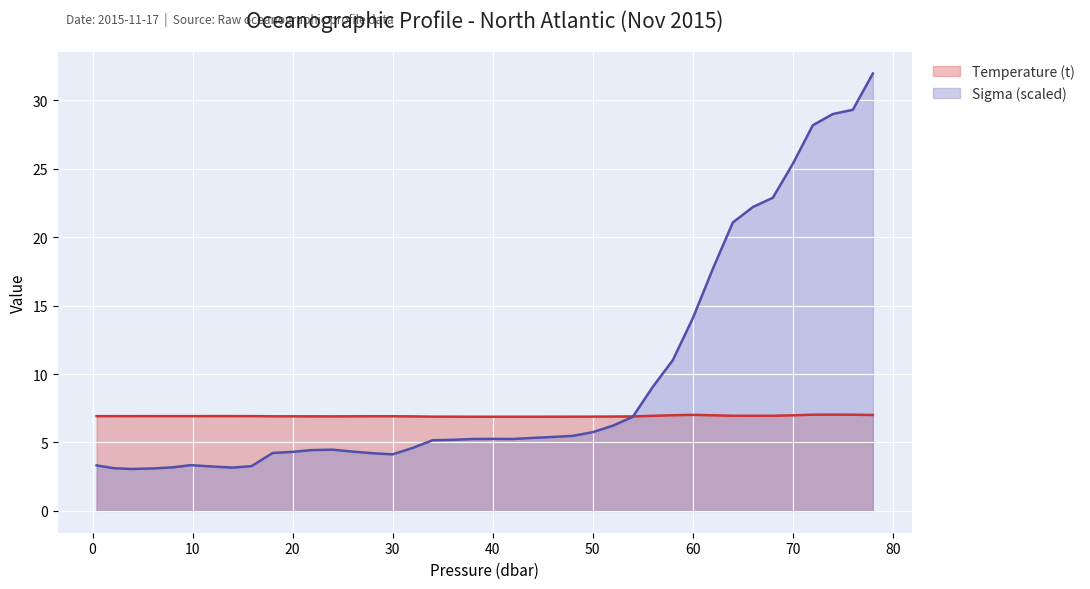

Which series has the largest range (max minus min)?

Sigma (scaled)